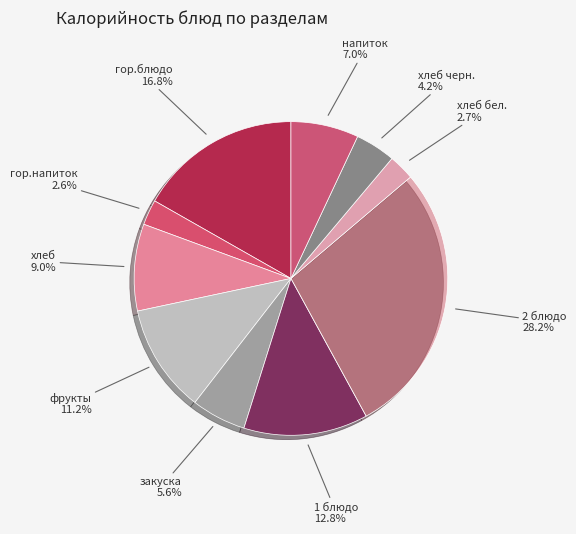

Between хлеб and напиток, which is larger?

хлеб